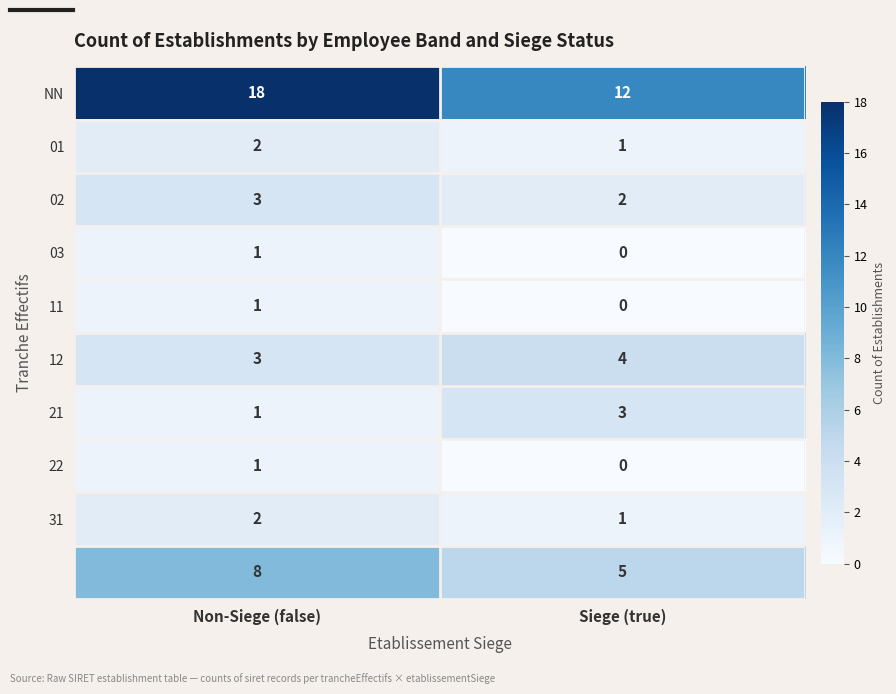

Which label corresponds to the smallest value in the chart?

Siege (true)